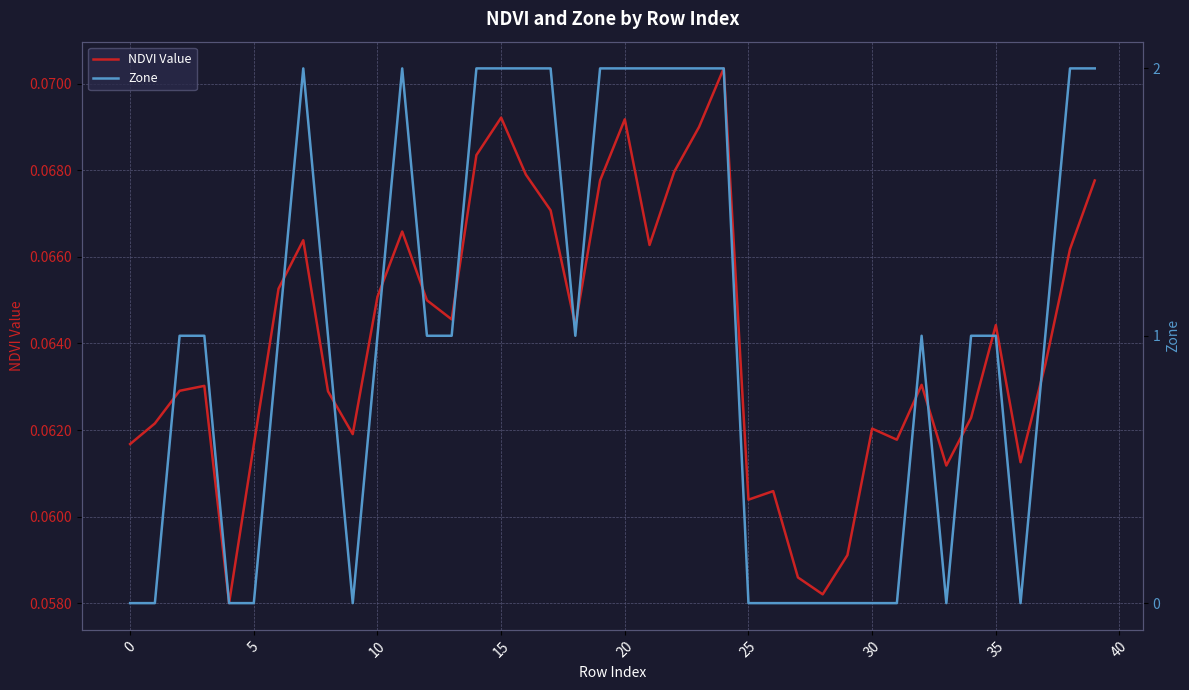

Which series has the widest spread of values?

Zone